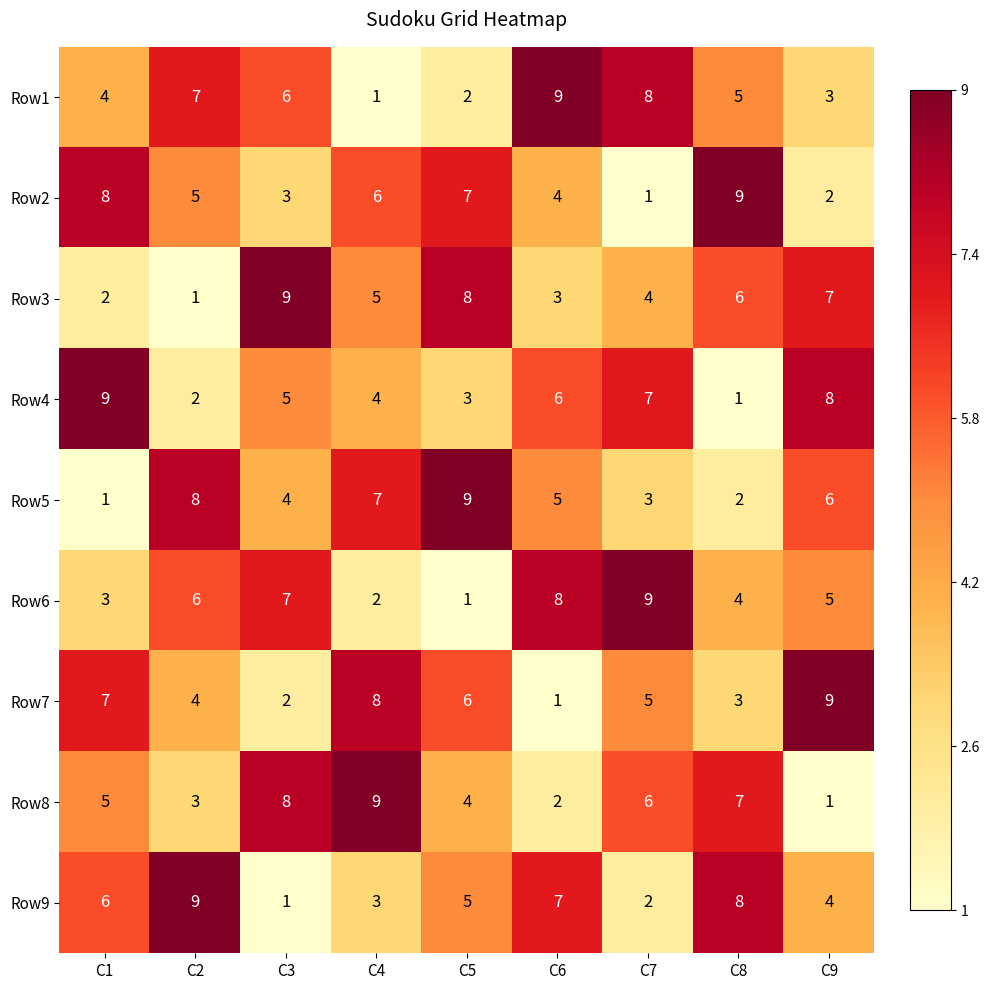

At C5, list the series in order from smallest to largest.

Row6, Row1, Row4, Row8, Row9, Row7, Row2, Row3, Row5